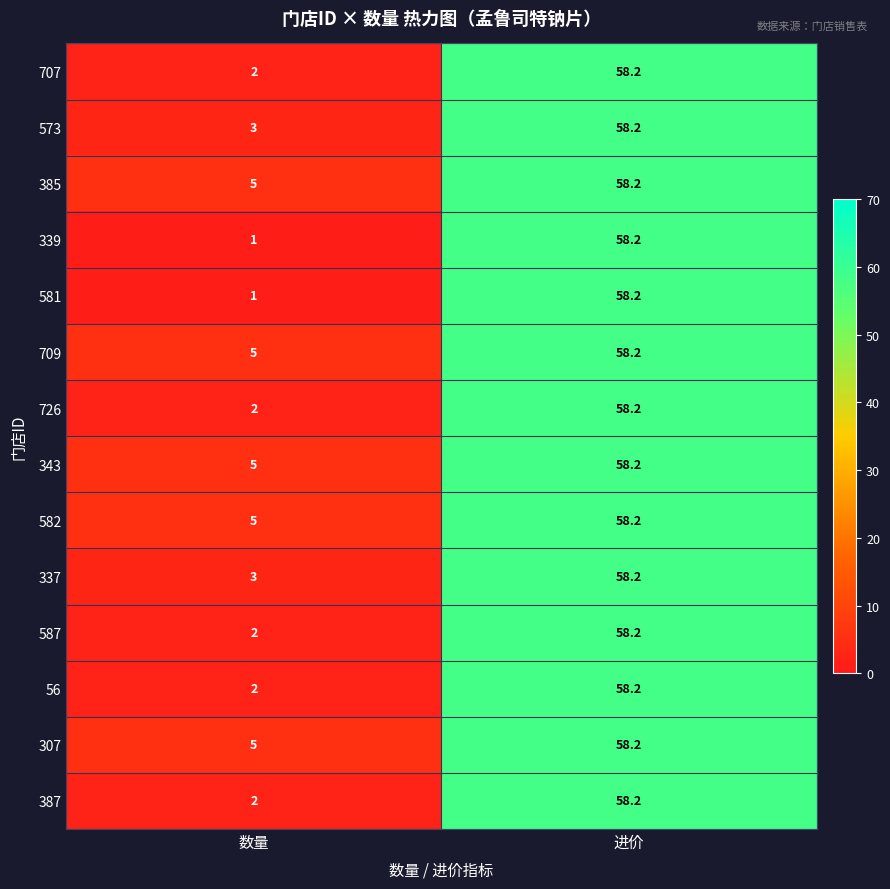

At which label does 587 reach its peak?

进价